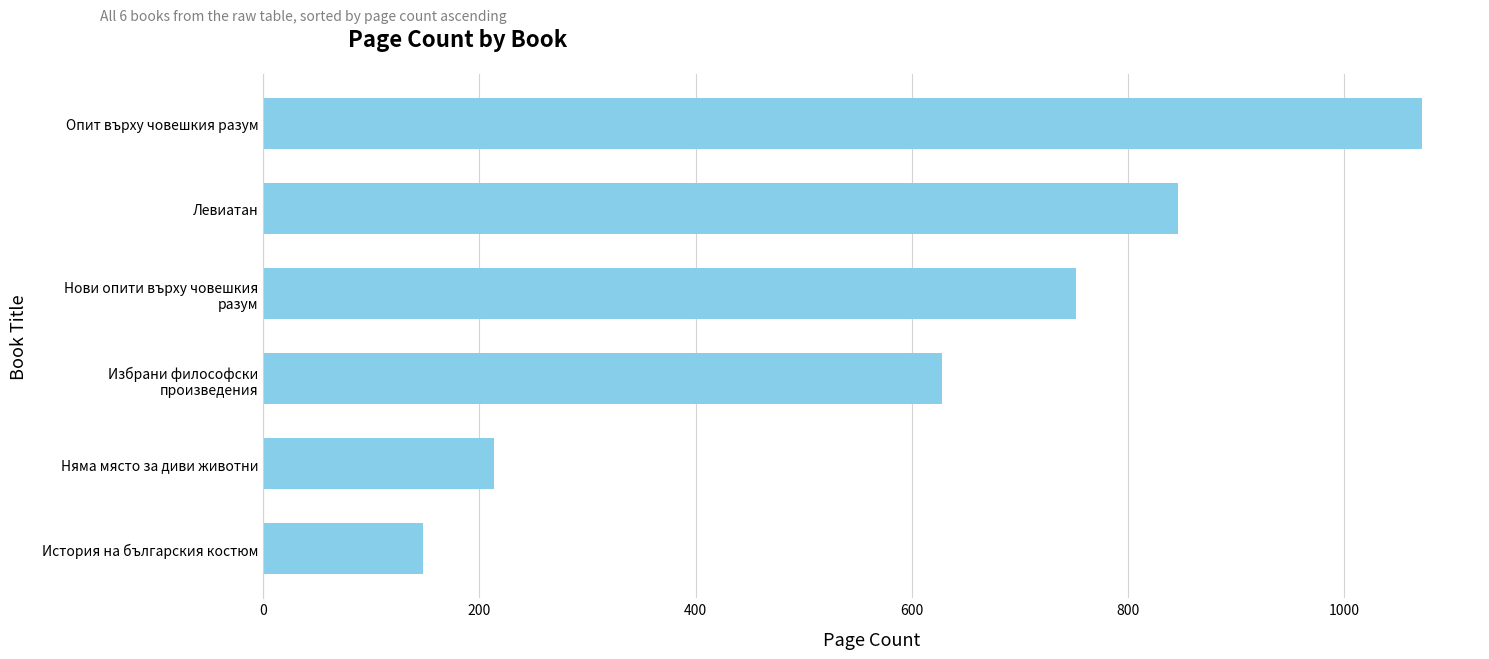

Reading bottom to top, transcribe all the data shown in this chart.

148	214	628	752	846	1072